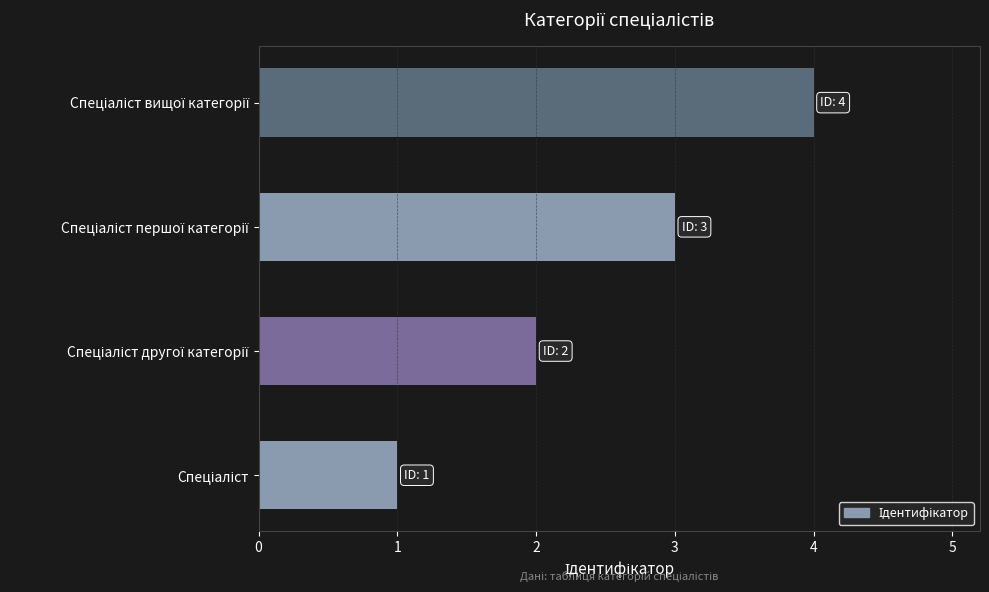

What is the greatest value displayed?

4